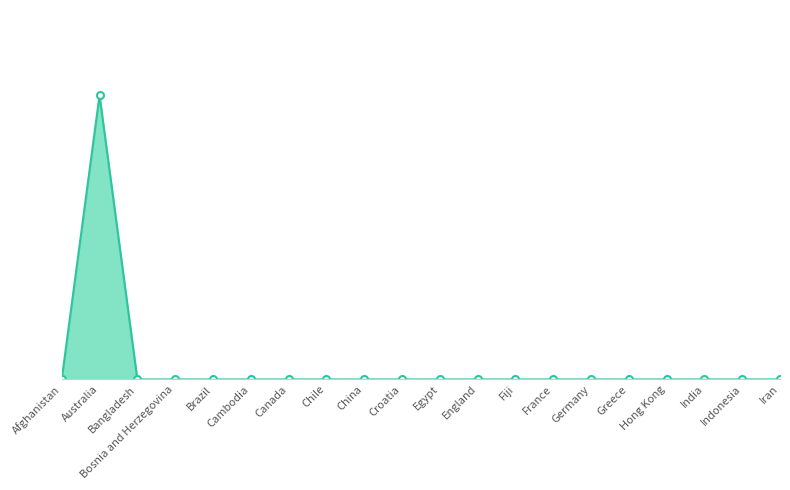

Is this an area chart (filled region under the line)?

Yes